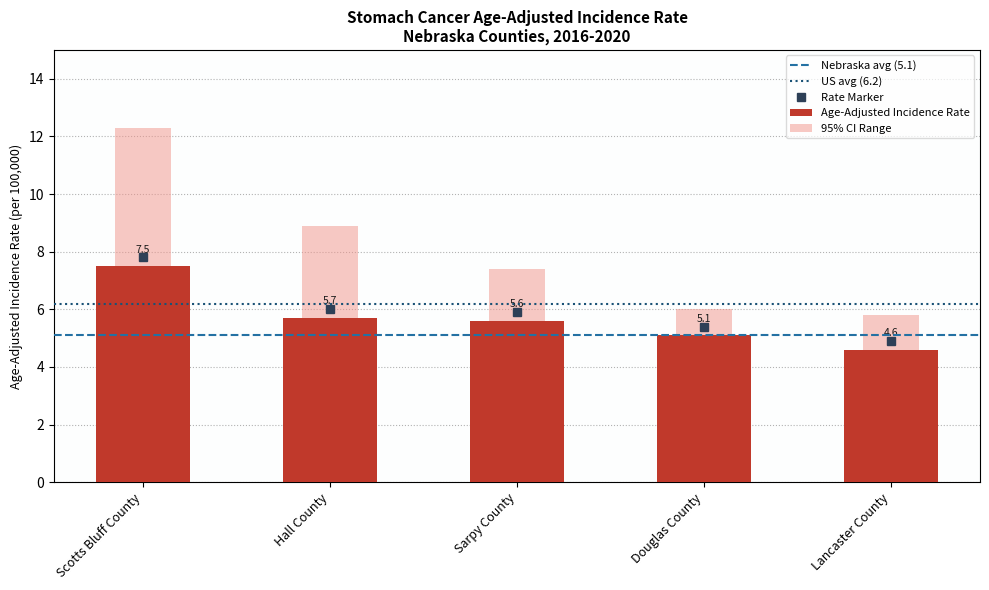

What is the value of the Lower 95% CI bar at the 3rd from the left?

4.2